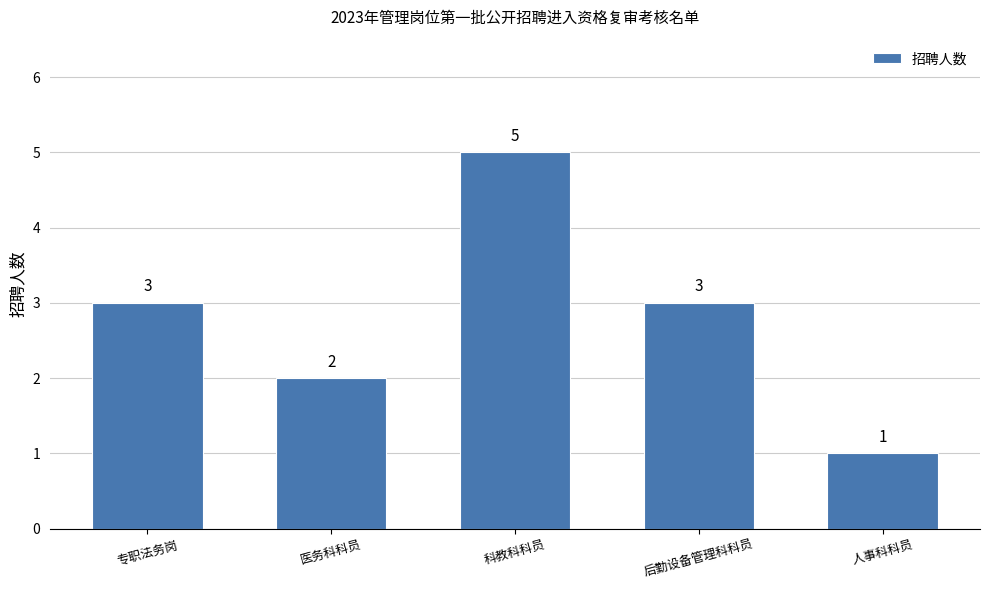

Reading left to right, what are all the values shown in this chart?

专职法务岗=3	医务科科员=2	科教科科员=5	后勤设备管理科科员=3	人事科科员=1